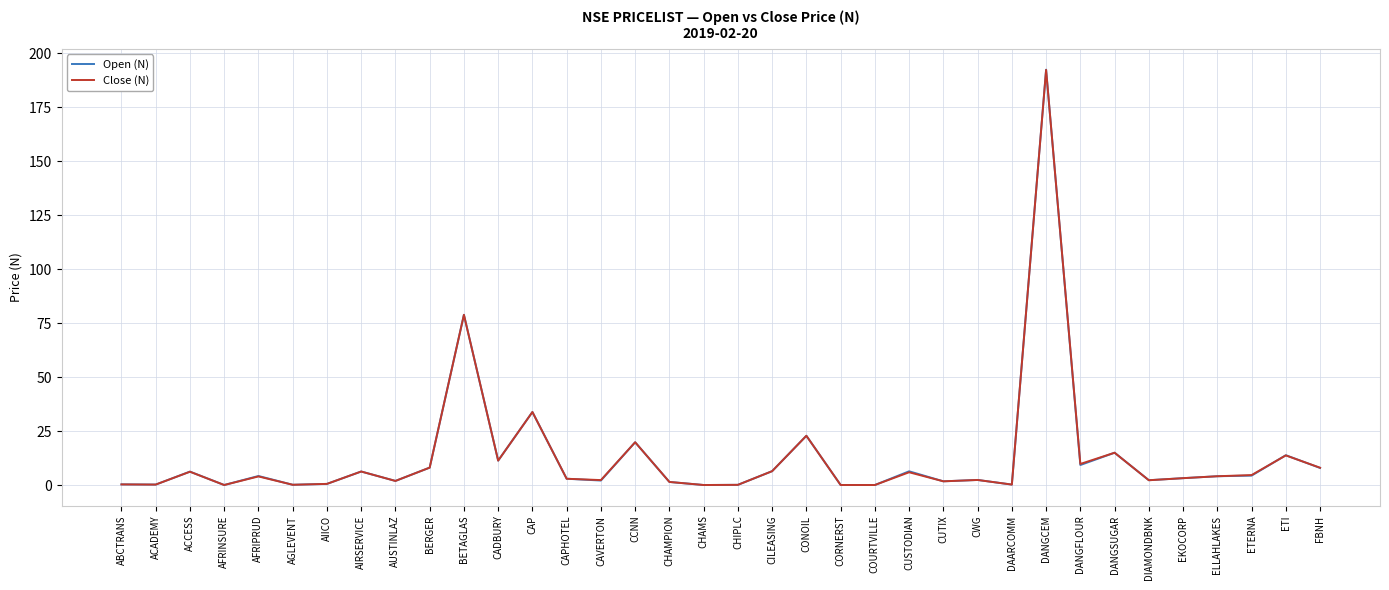

How many lines are shown in the chart?

2